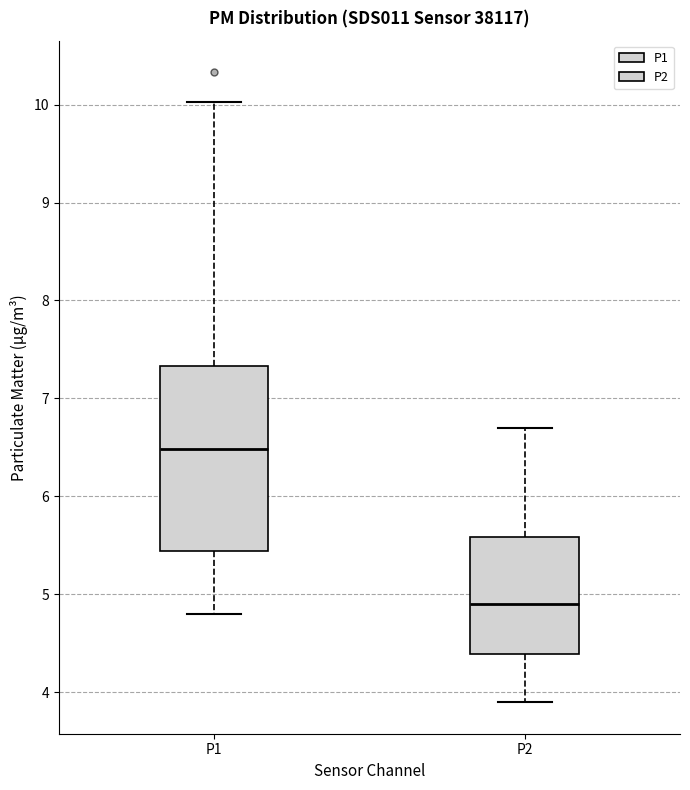

Comparing the boxes themselves (not the whiskers), which one is the tallest?

P1